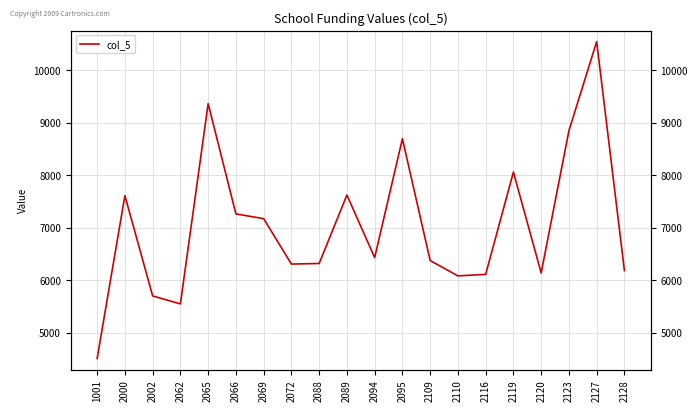

What is the maximum value shown in the chart?

10547.5